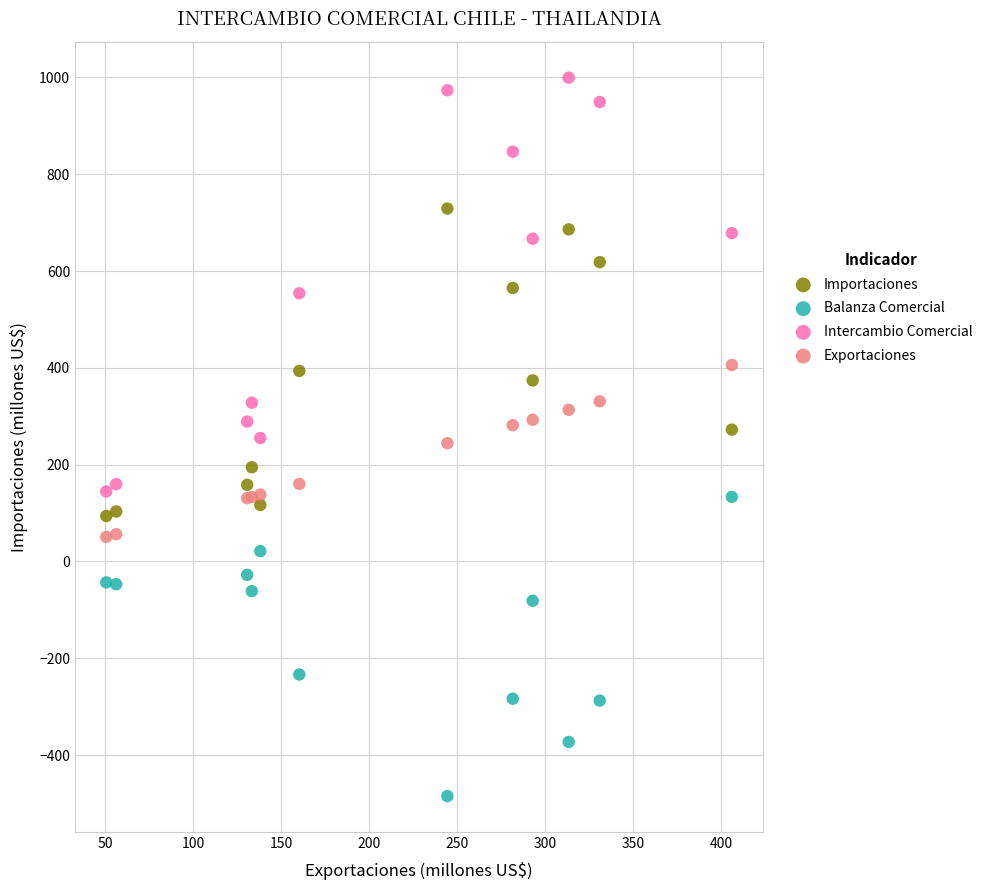

What is the X range (max minus min) for the scatter plot?

355.2